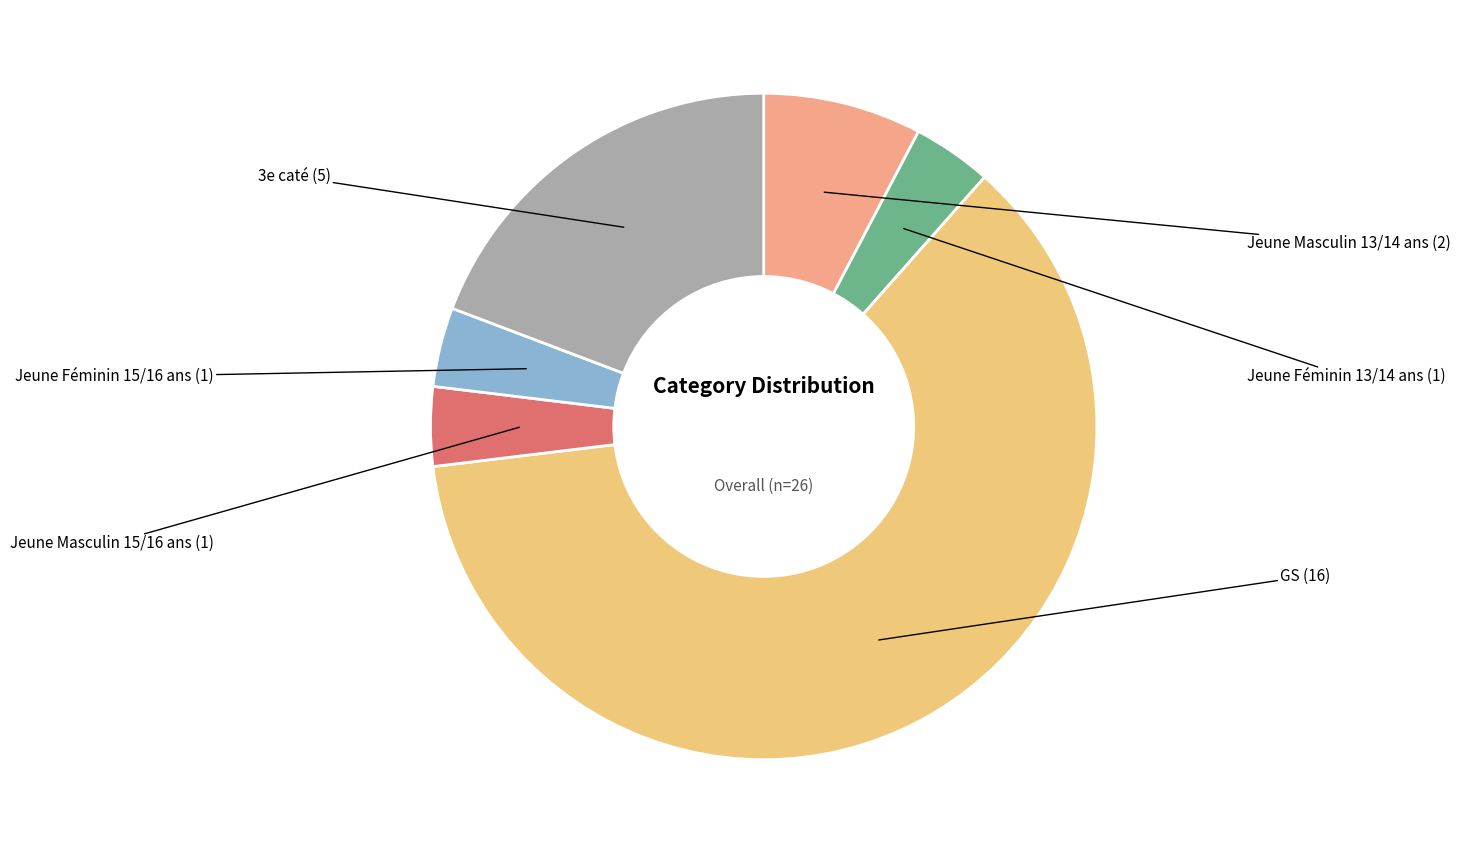

What is the largest slice in the pie chart?

GS